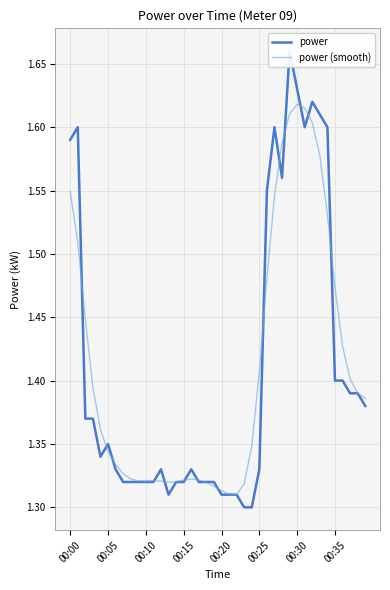

What is the greatest value displayed?

1.7